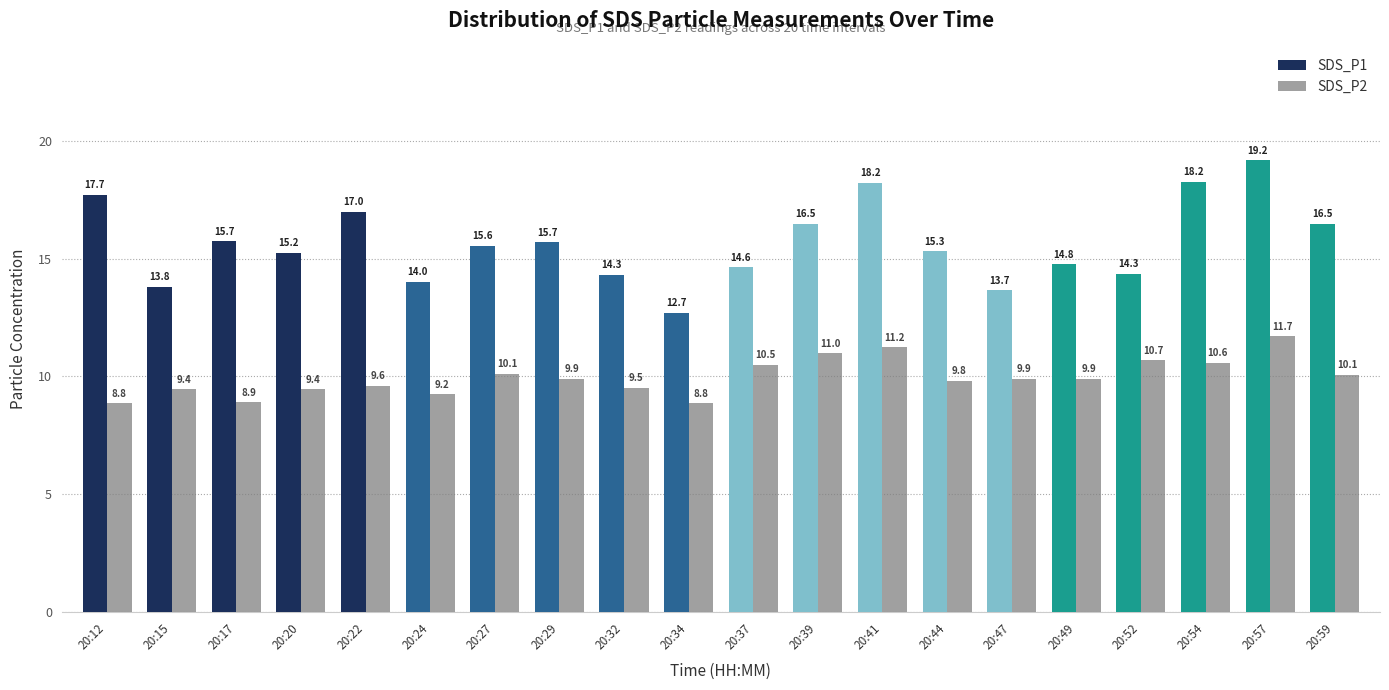

At which label does SDS_P1 reach its peak?

20:57